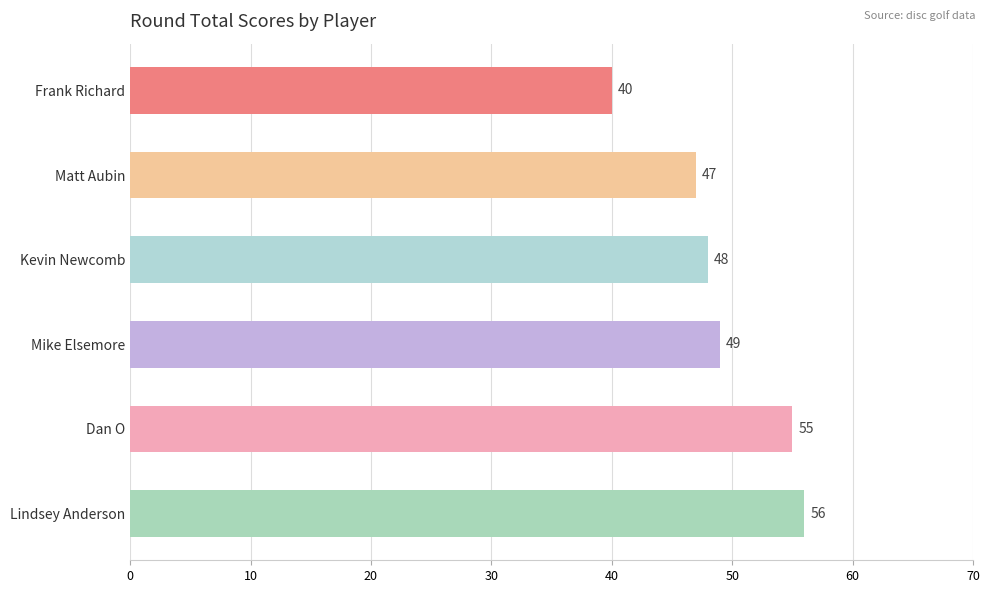

Are the bars horizontal?

Yes